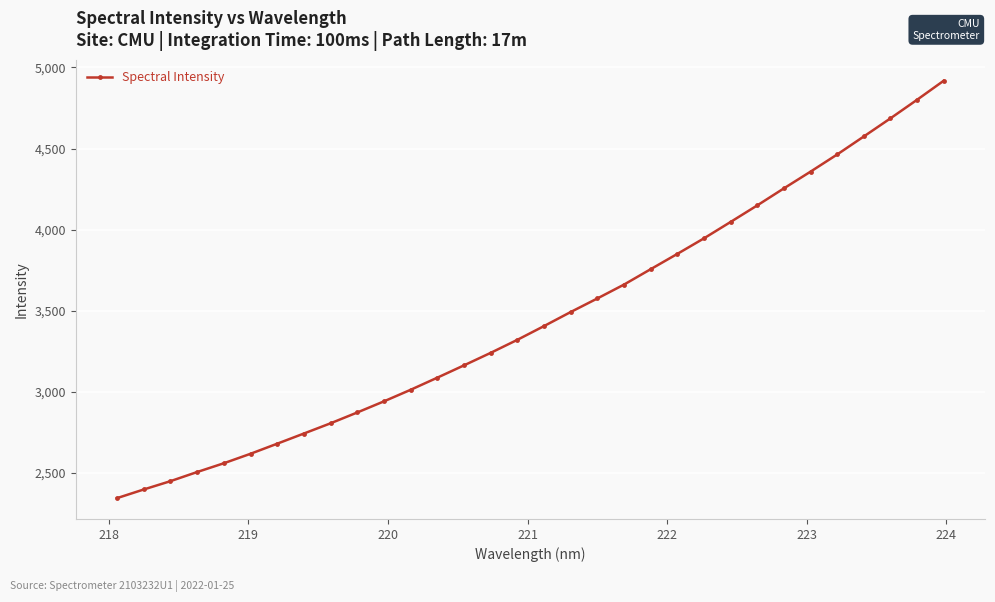

What is the maximum value shown in the chart?

4918.2